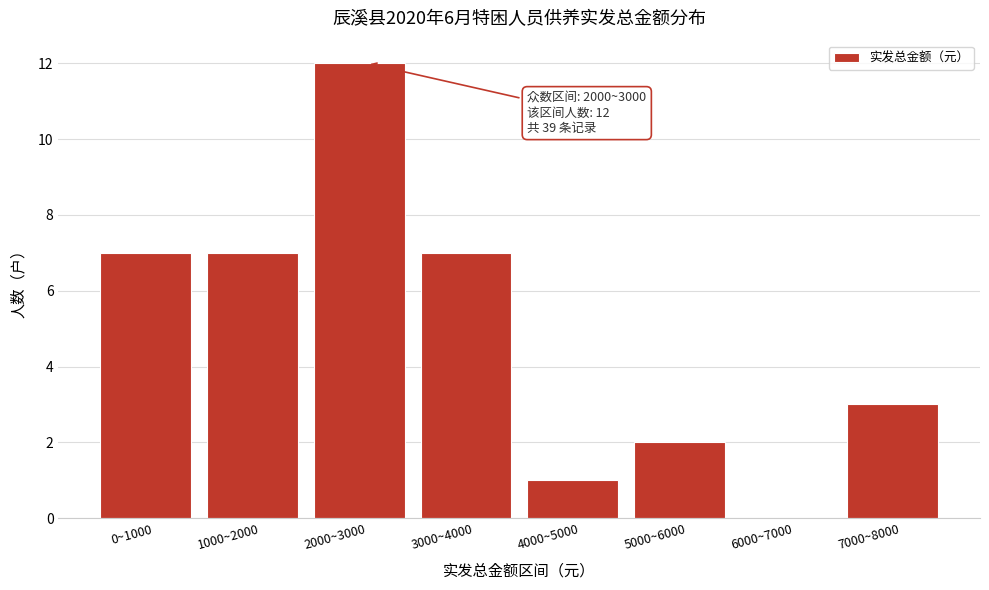

Reading right to left, transcribe all the data shown in this chart.

7000~8000=3	6000~7000=0	5000~6000=2	4000~5000=1	3000~4000=7	2000~3000=12	1000~2000=7	0~1000=7